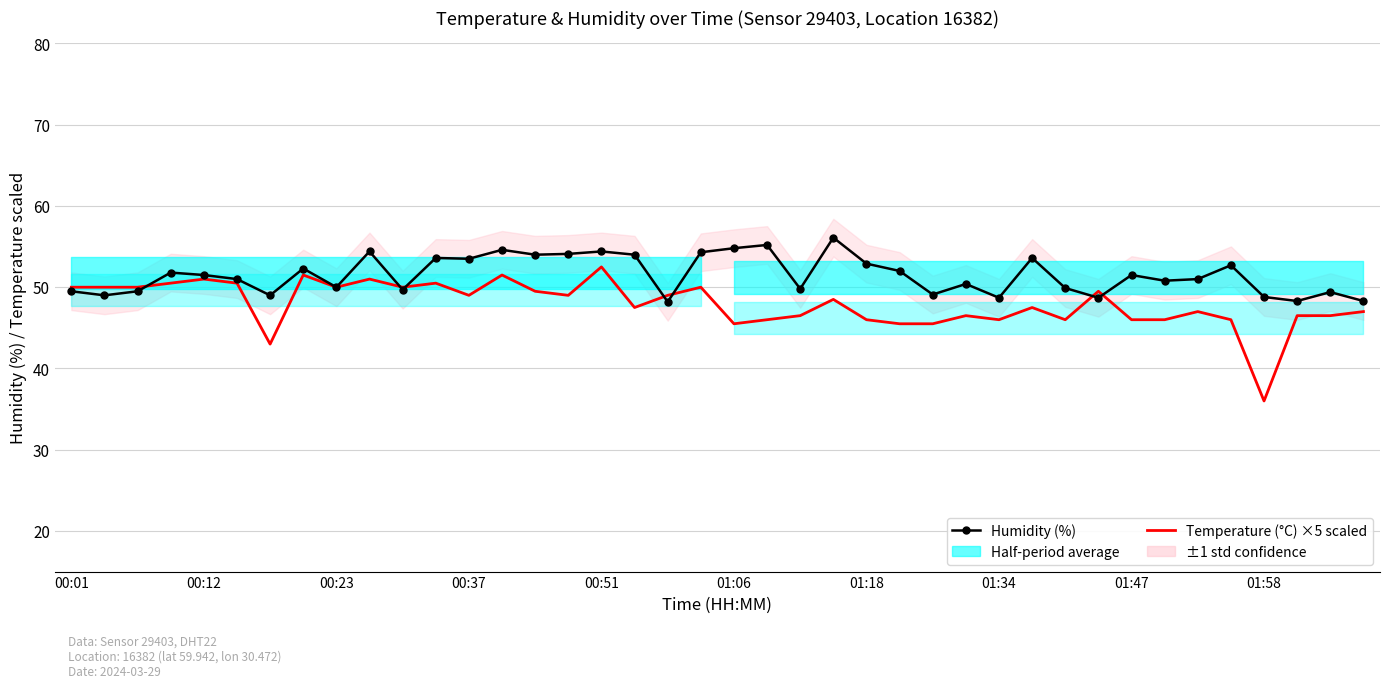

What is the value of the Temperature (°C) ×5 scaled point at the 6th from the left?

50.5